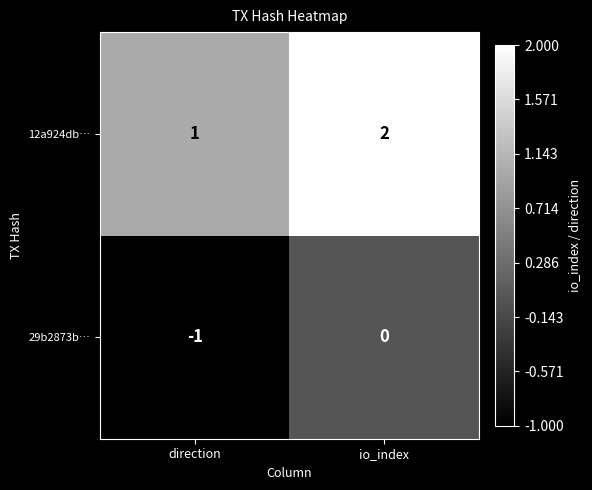

At which category does the chart reach its peak across all series?

io_index